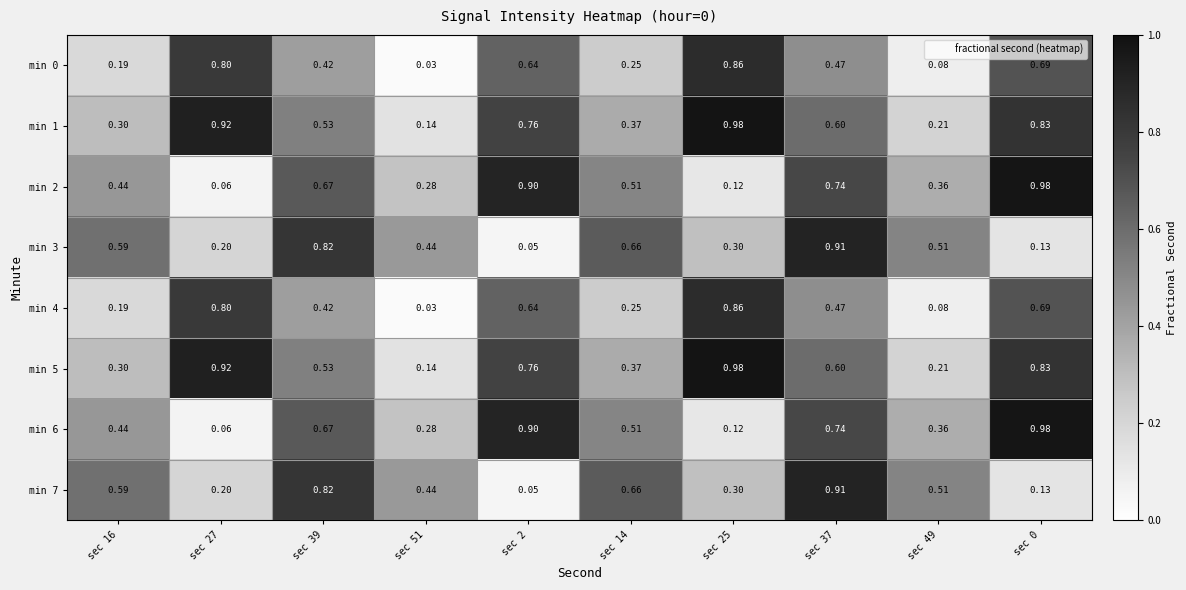

Is the value of min 5 at sec 16 greater than the value of min 1 at sec 14?

No